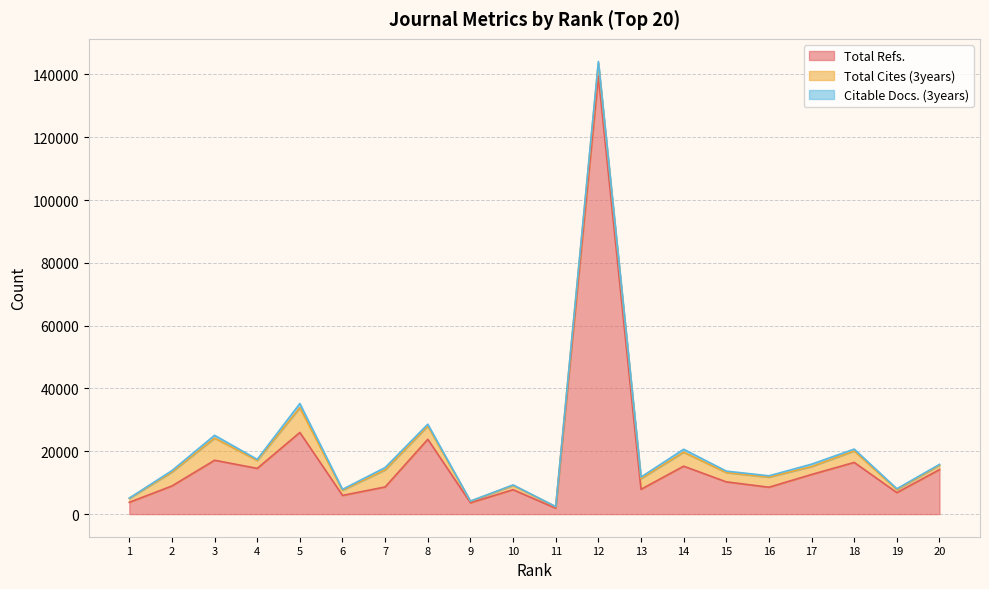

Does the chart have visible grid lines?

Yes